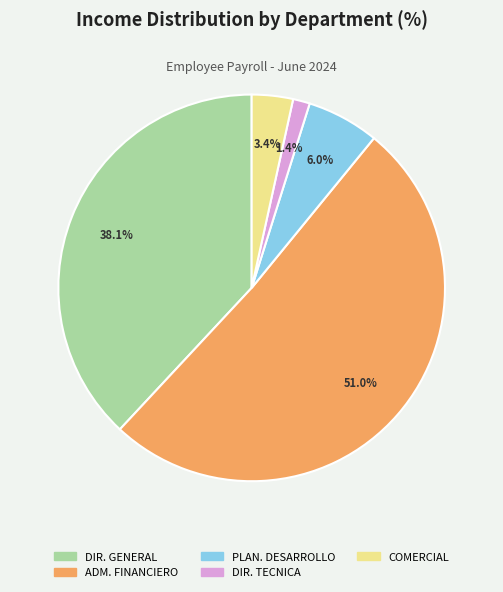

To the nearest percent, what is the average slice percentage?

20%